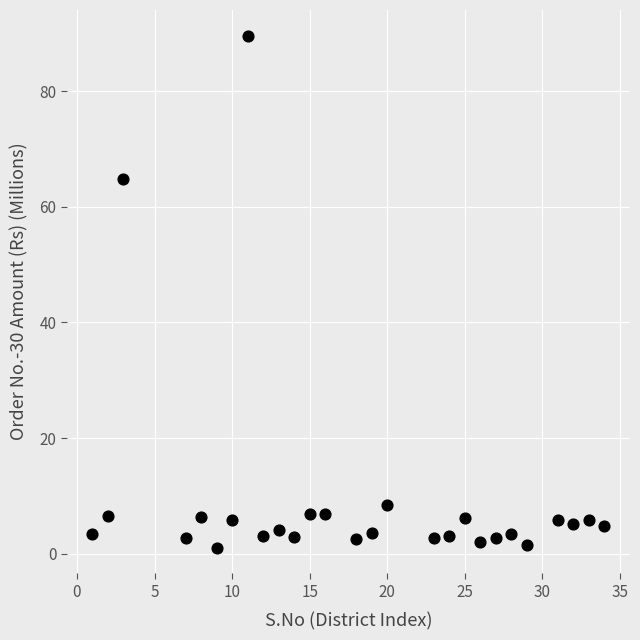

What Y value in the scatter plot is closest to 45?

64.7